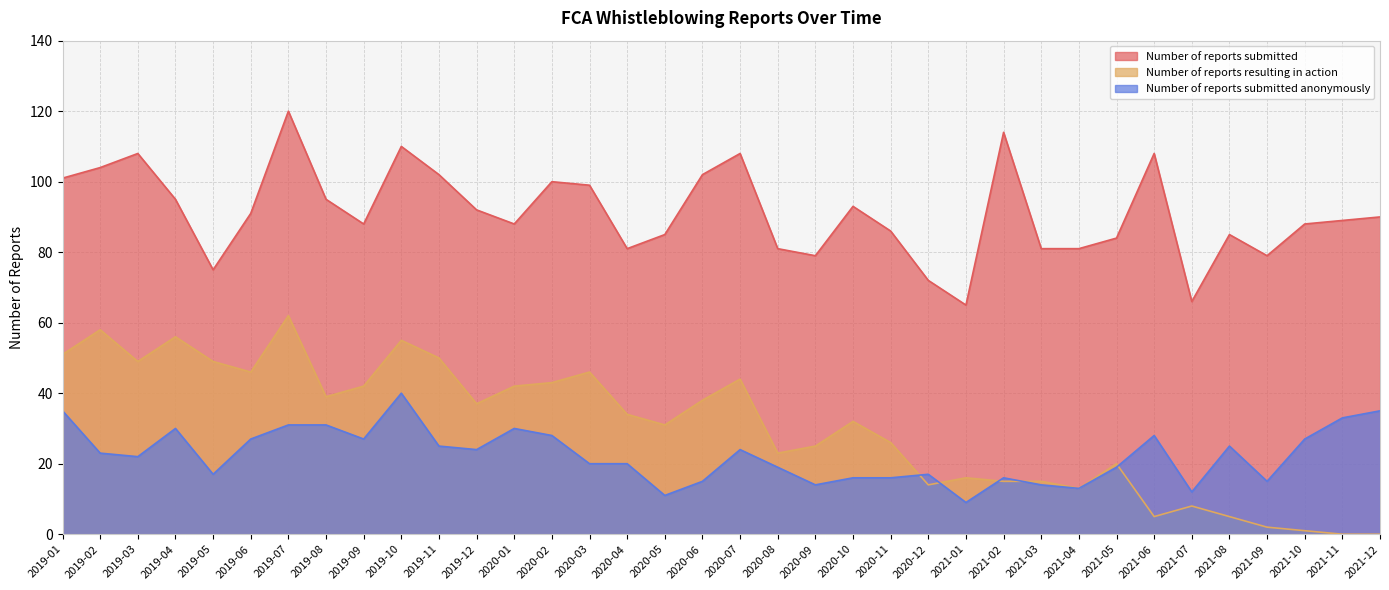

Which has a higher value, 2021-03 or 2021-08?

2021-08